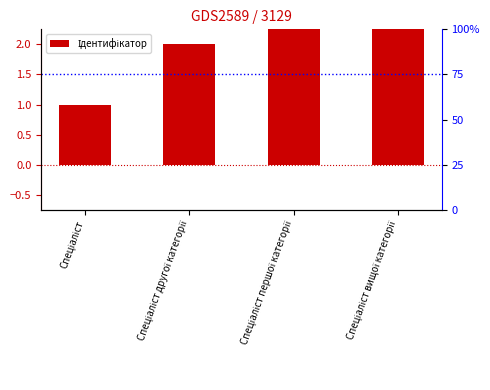

Rank the categories by value from lowest to highest.

Спеціаліст, Спеціаліст другої категорії, Спеціаліст першої категорії, Спеціаліст вищої категорії